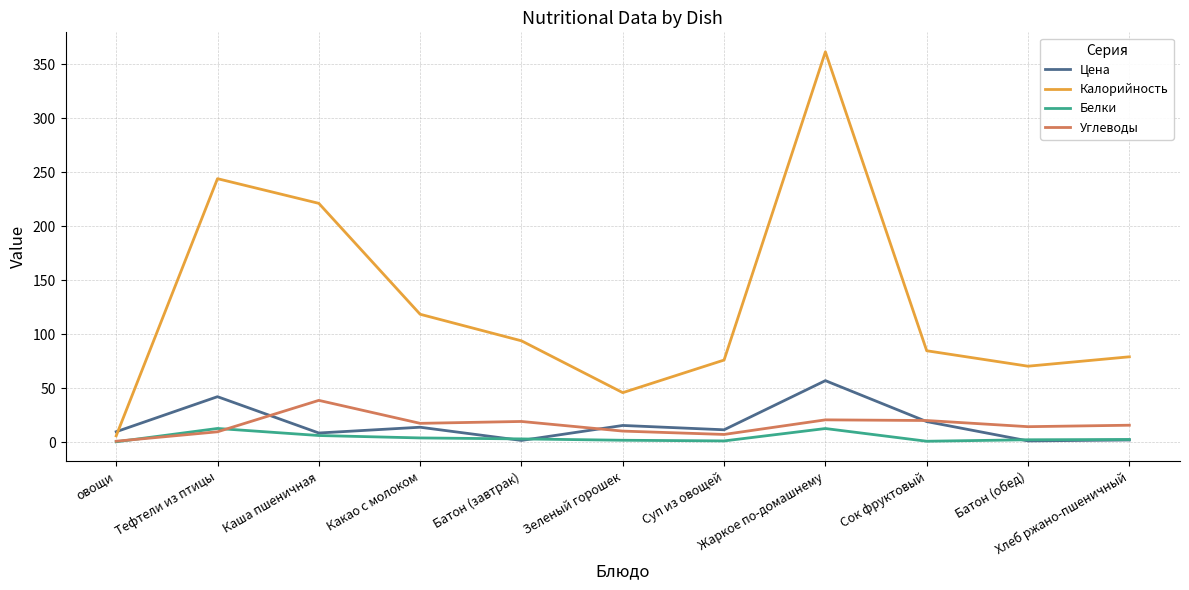

Which series has the largest total across all categories?

Калорийность